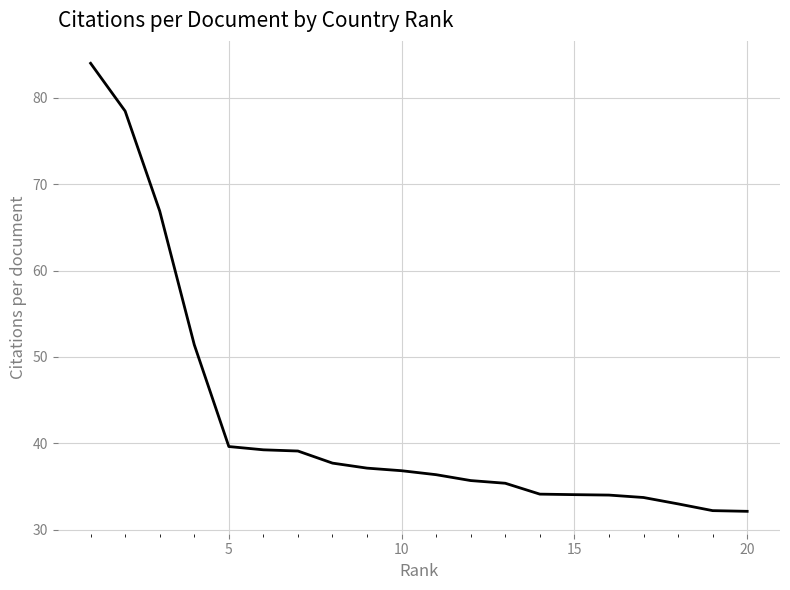

What is the greatest value displayed?

84.0